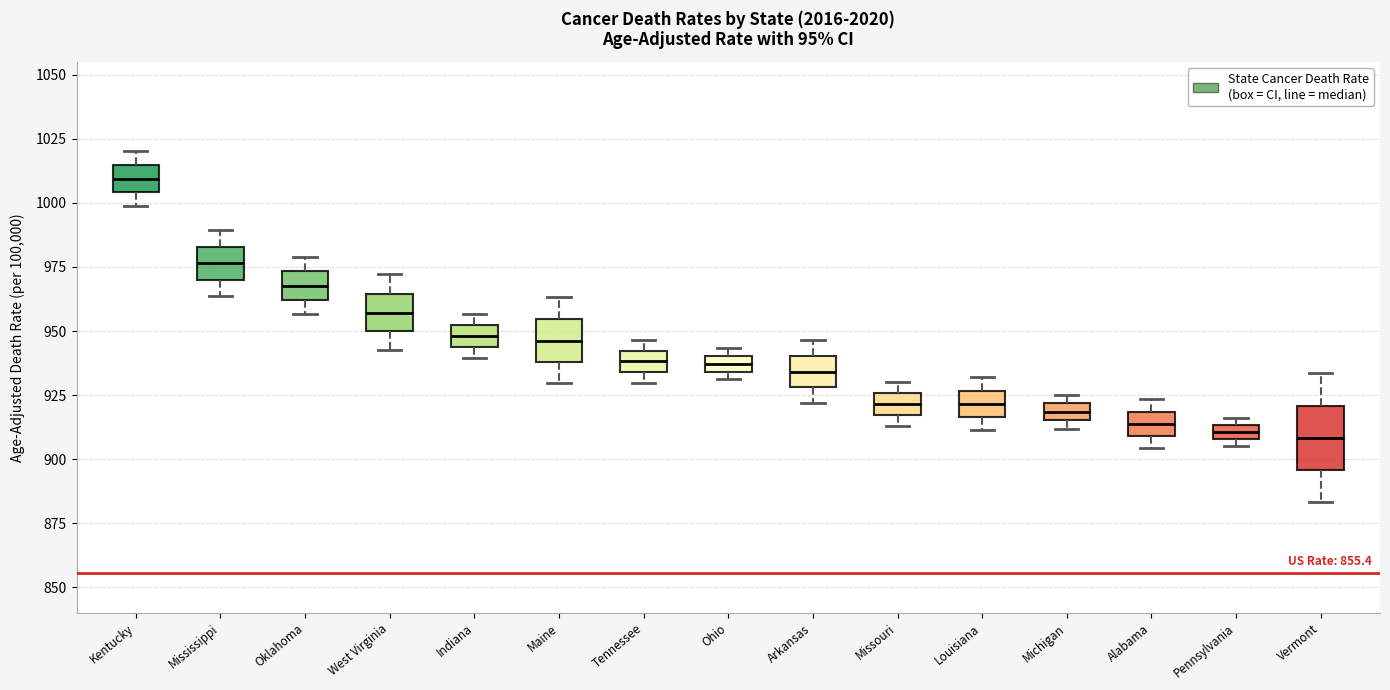

Comparing the boxes themselves (not the whiskers), which one is the tallest?

Vermont